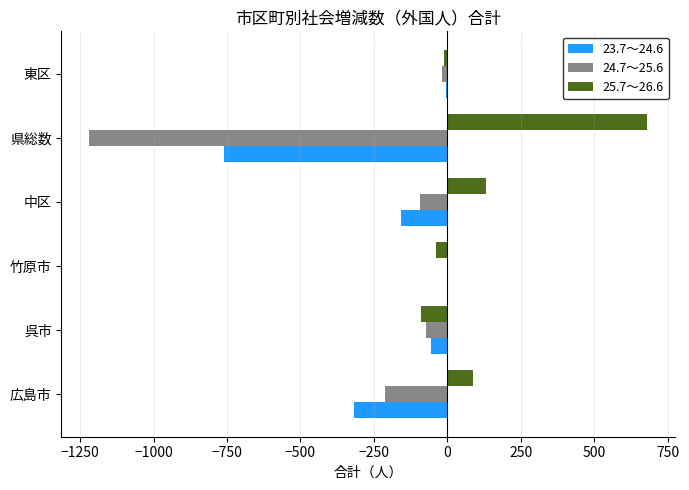

Which series has the largest total across all categories?

25.7～26.6